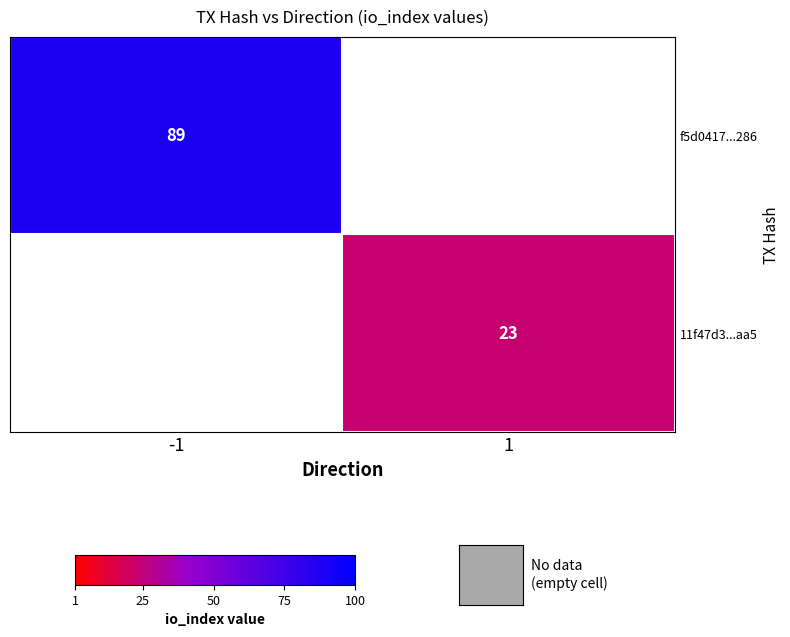

Is it true that f5d0417...286 equals 89 at -1?

True